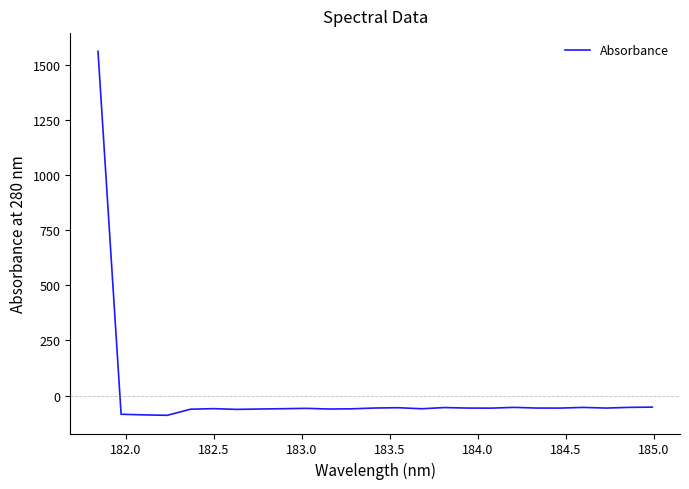

What is the smallest value displayed?

-89.9